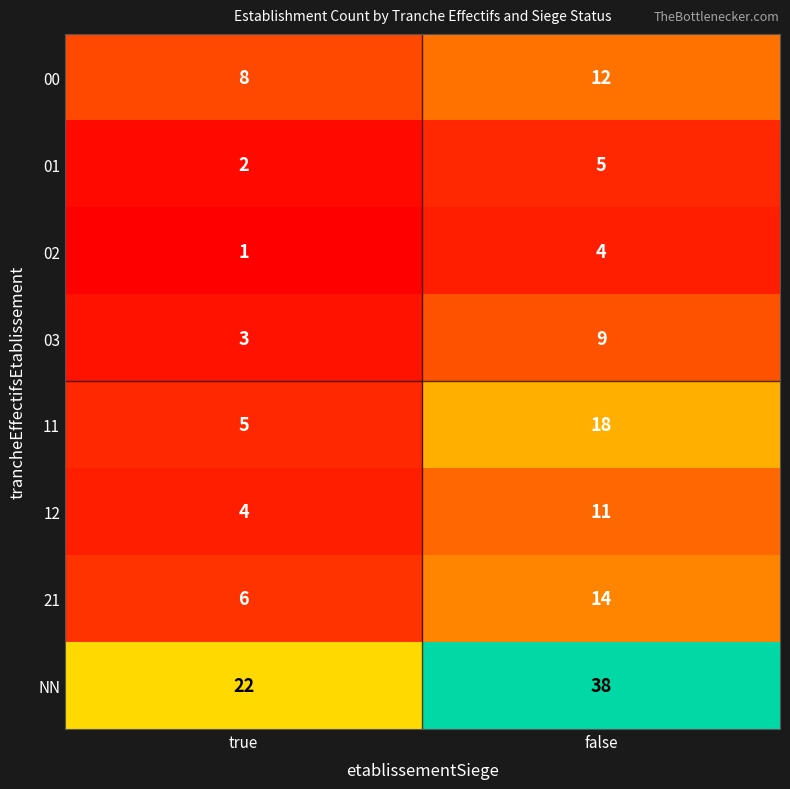

What is the average value of the NN series?

30